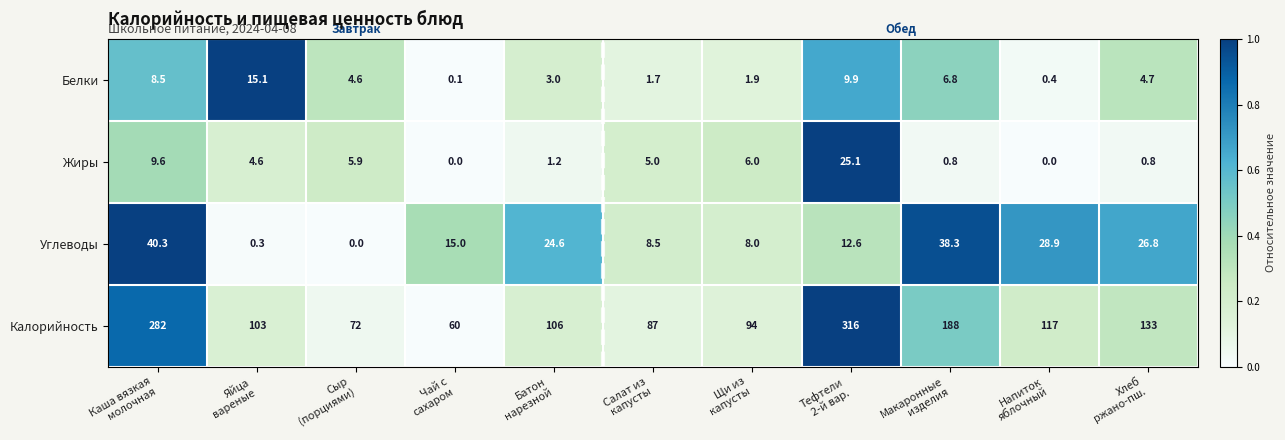

Rank the series by their maximum value, from lowest to highest.

Белки, Жиры, Углеводы, Калорийность